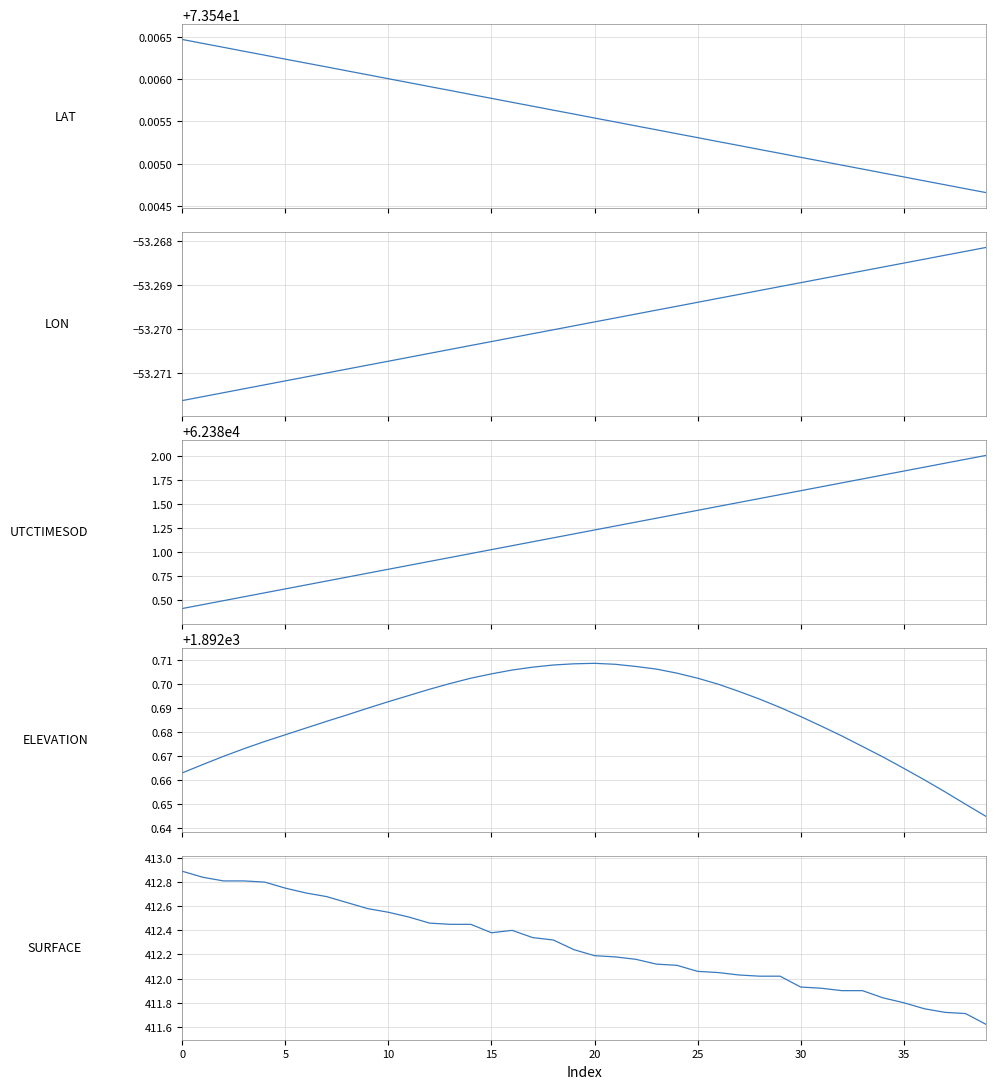

How many data points in SURFACE are above 412?

30